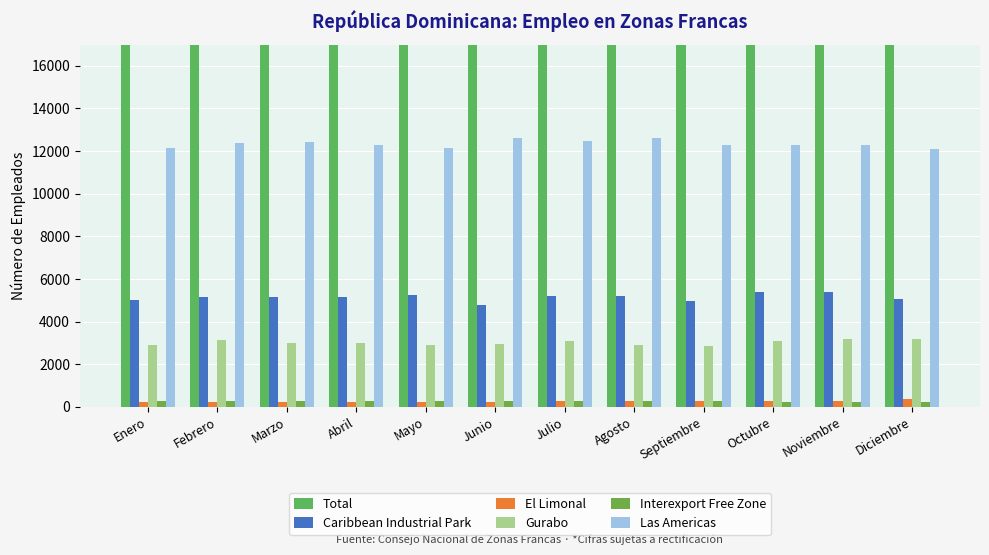

The value of Caribbean Industrial Park at Agosto is 5184. True or false?

True